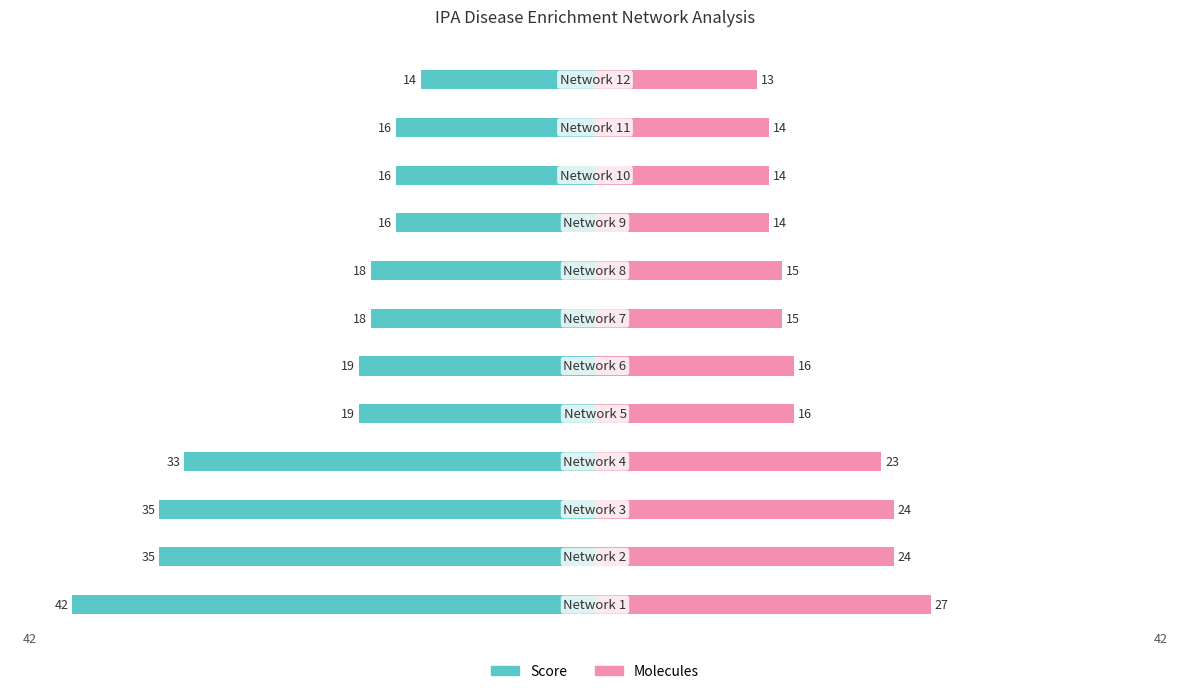

What is the difference between the maximum and minimum values in the Score series?

28